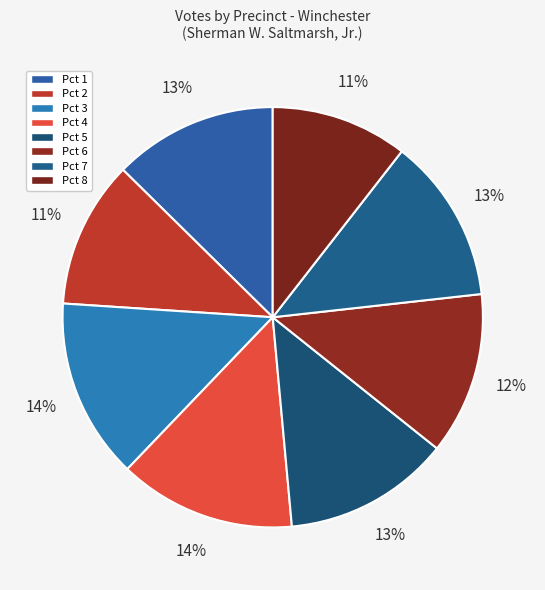

How many segments does this pie chart have?

8